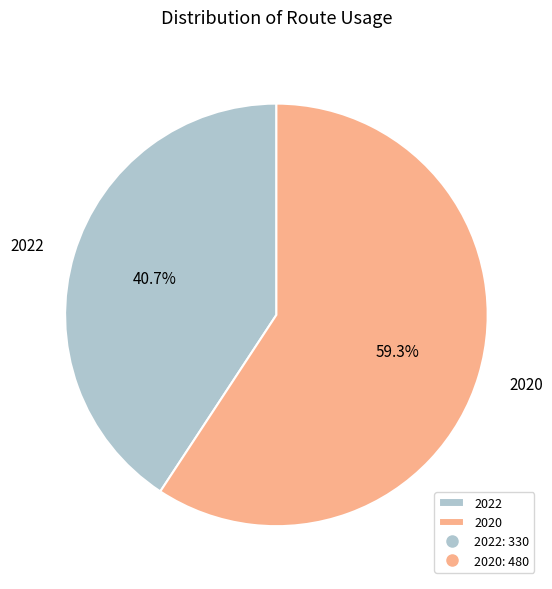

To the nearest percent, what is the combined percentage of 2022 and 2020?

100%